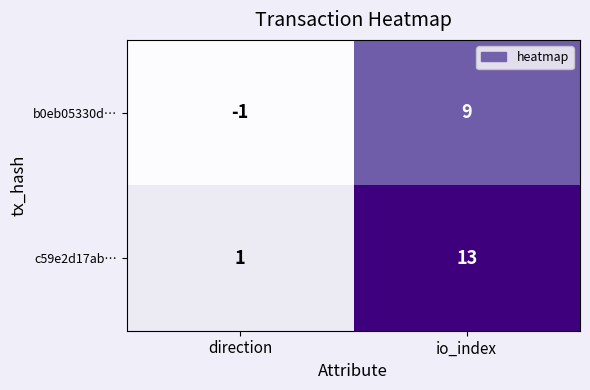

What is the greatest value displayed?

13